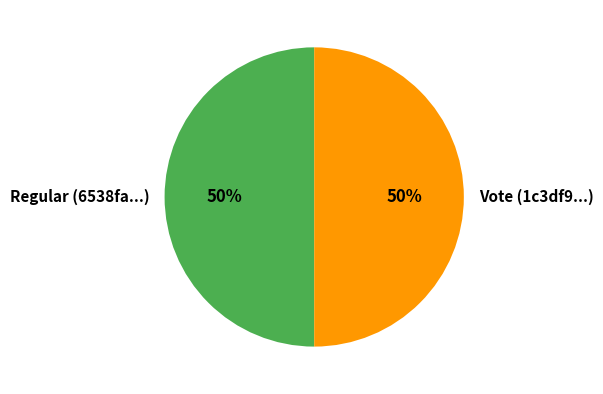

To the nearest percent, what is the average slice percentage?

50%